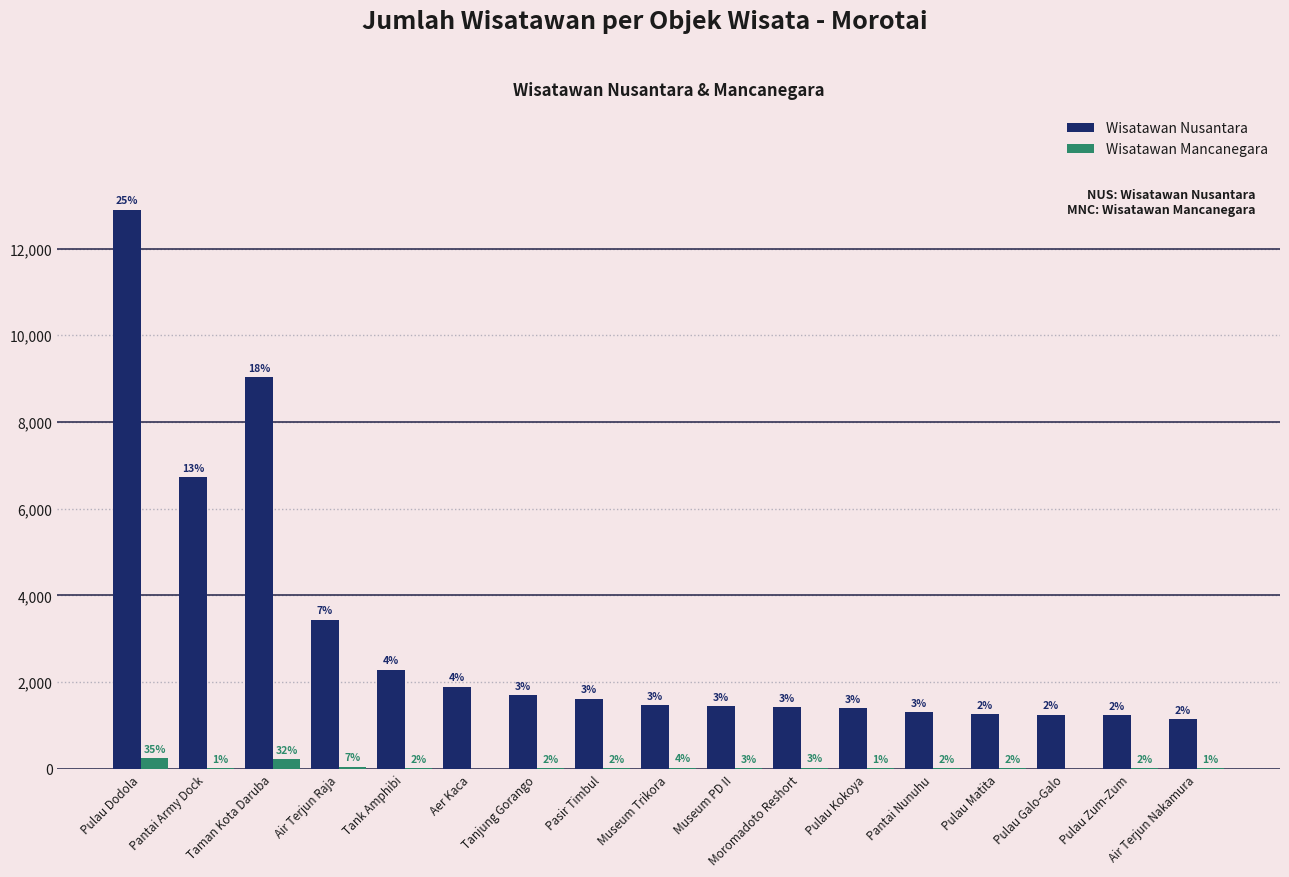

What is the highest value of the Wisatawan Nusantara series?

12899